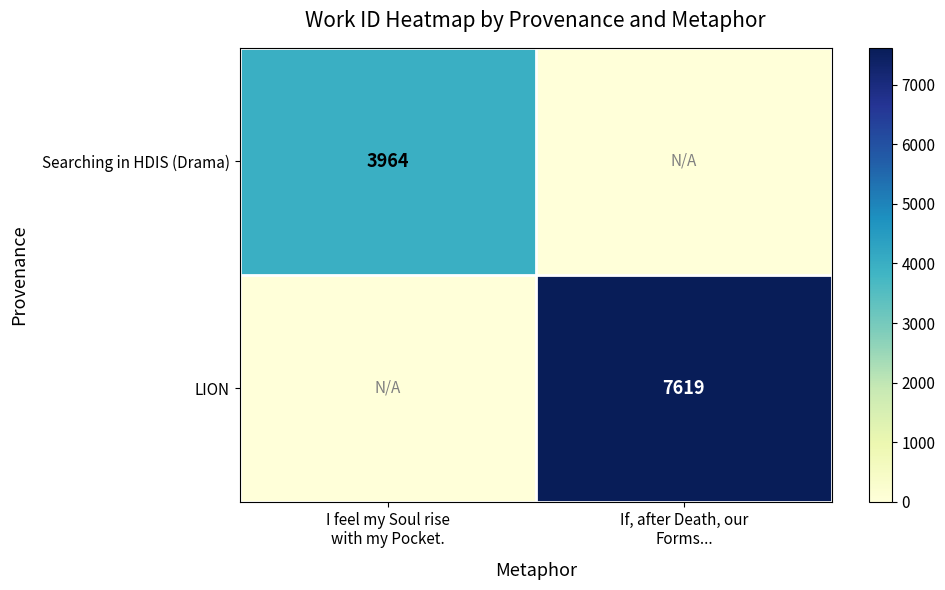

What is the maximum value for LION?

7619